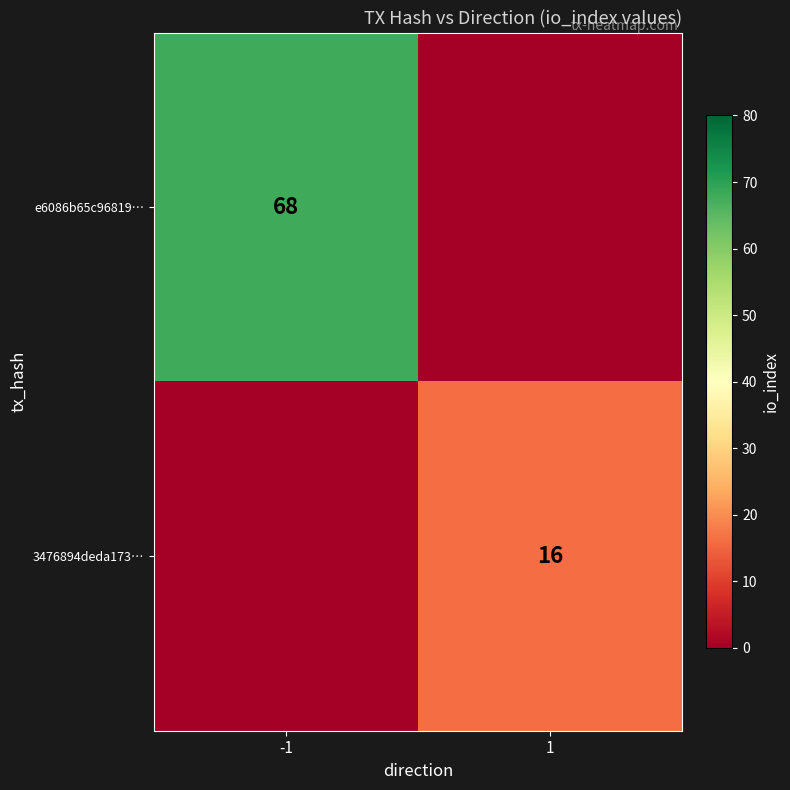

Is the value of e6086b65c96819… at -1 greater than the value of 3476894deda173… at 1?

Yes